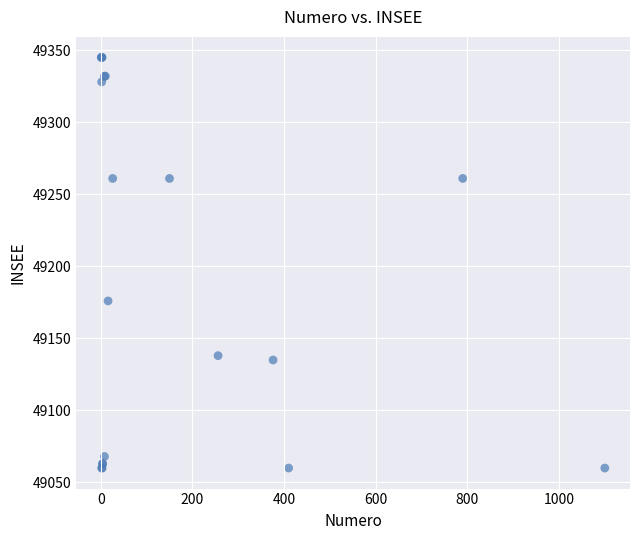

What Y value in the scatter plot is closest to 49202?

49176